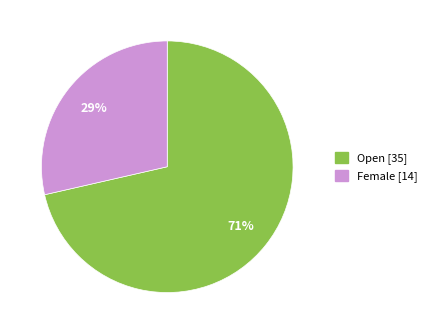

Combined, do Female and Open account for over 50%?

Yes